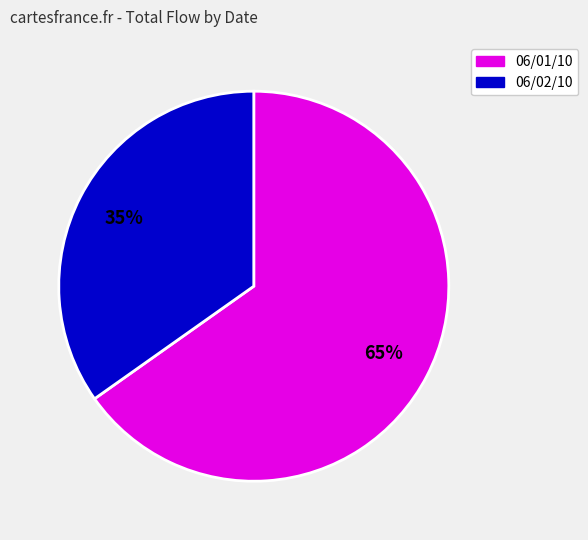

Does any single category account for the majority?

Yes